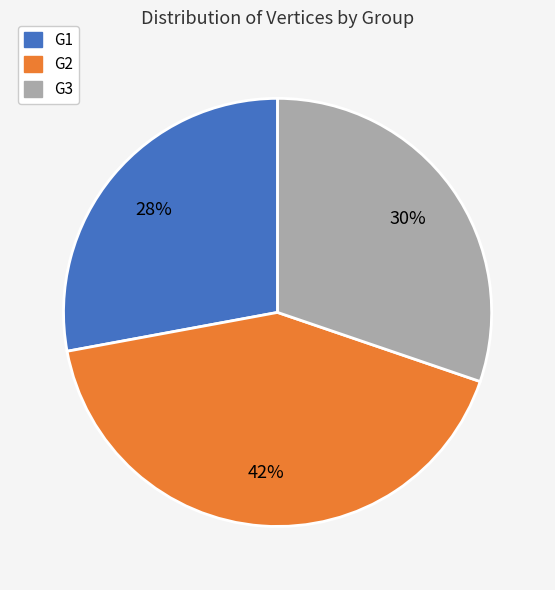

Do G1 and G3 together represent more than half of the pie?

Yes